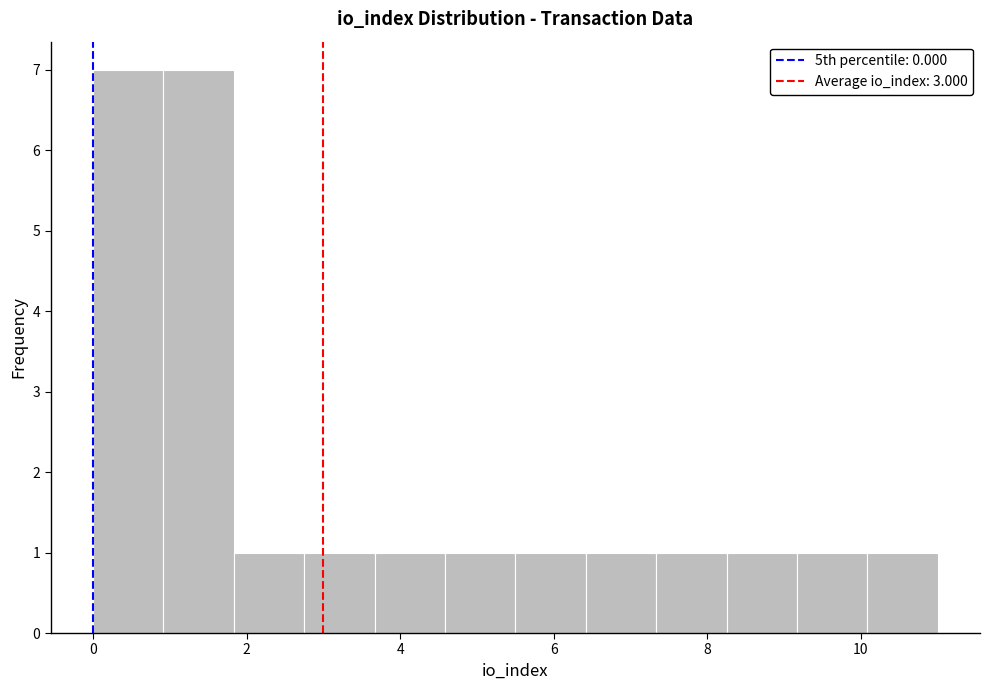

Reading left to right, transcribe this chart: for each bar, give the range it covers on the x-axis and its height. Neither the bar edges nor the heights are printed on the chart, so give them approximately, as read against the axes.

0.0 to 1.0: 7
1.0 to 1.8: 7
1.8 to 2.8: 1
2.8 to 3.6: 1
3.6 to 4.6: 1
4.6 to 5.6: 1
5.6 to 6.4: 1
6.4 to 7.4: 1
7.4 to 8.2: 1
8.2 to 9.2: 1
9.2 to 10.0: 1
10.0 to 11.0: 1